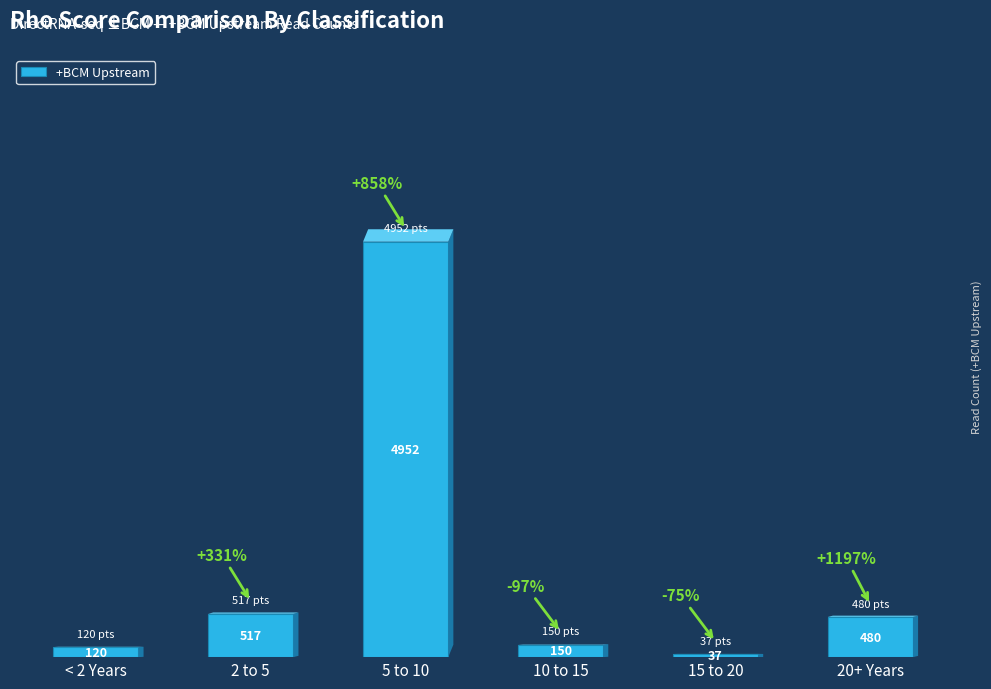

What is the difference between the maximum and minimum values?

4915